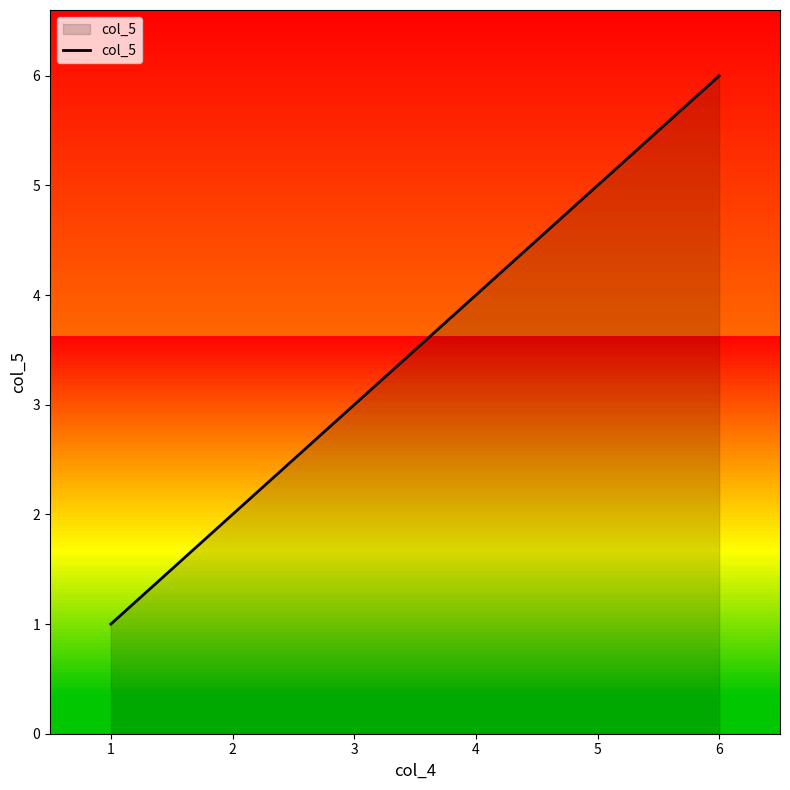

Reading left to right, transcribe all the data shown in this chart.

1	2	3	4	5	6